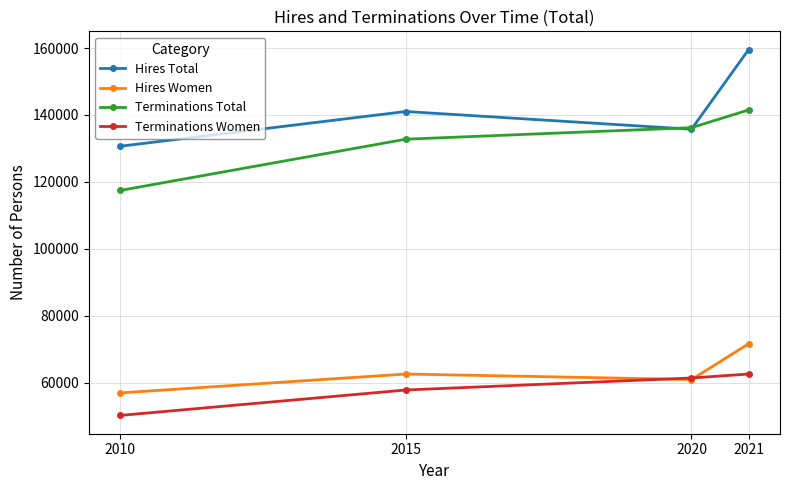

Rank the series by their maximum value, from highest to lowest.

Hires Total, Terminations Total, Hires Women, Terminations Women